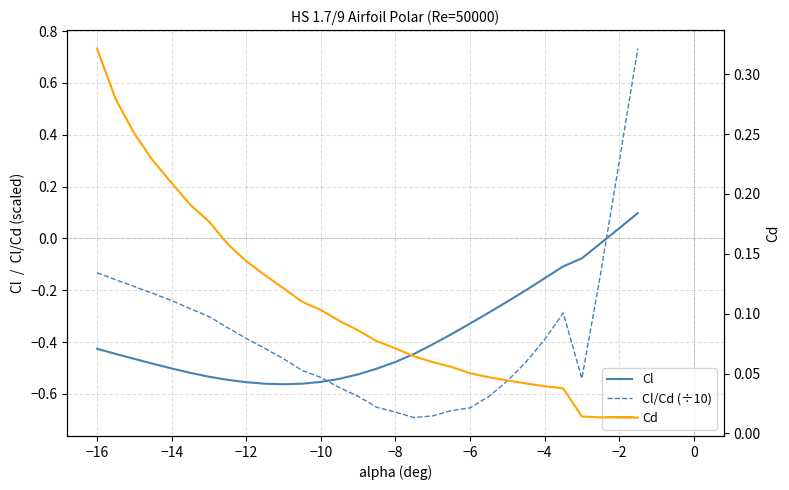

What is the greatest value displayed?

0.7